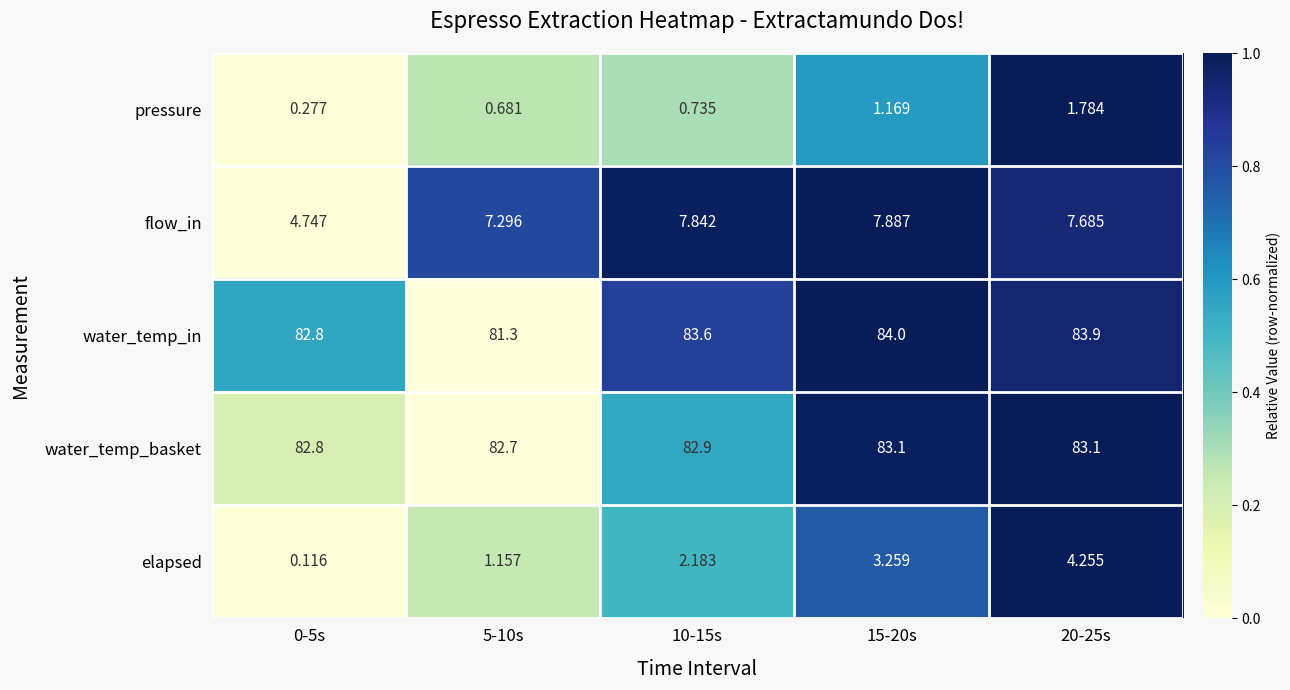

What is the total value across all series at 10-15s?

177.3